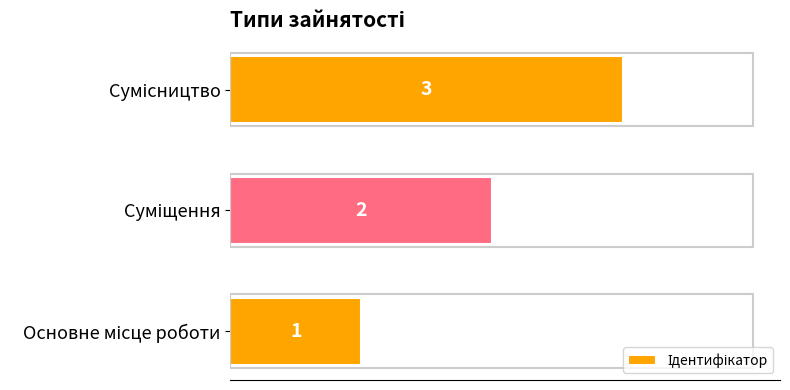

Count the values in the range 1 to 3.

3